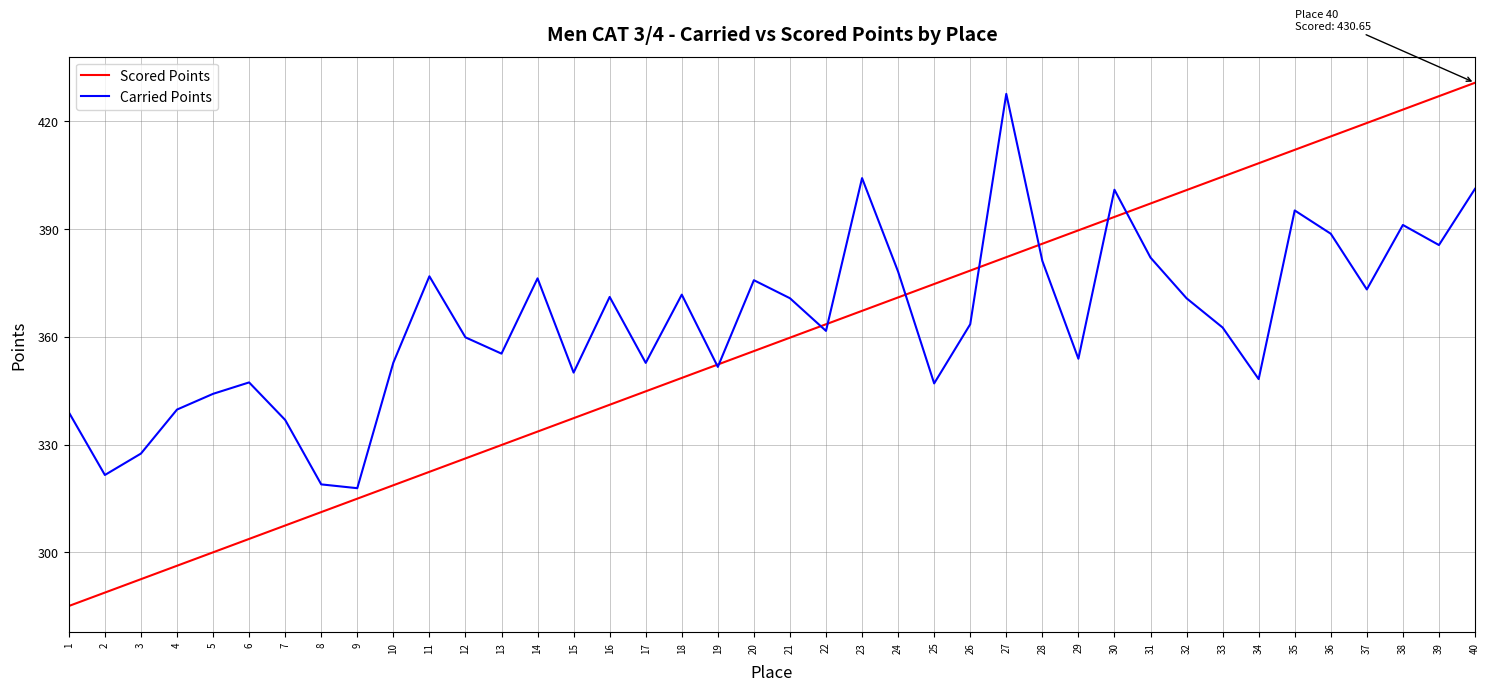

Rank the categories by Scored Points value from highest to lowest.

40, 39, 38, 37, 36, 35, 34, 33, 32, 31, 30, 29, 28, 27, 26, 25, 24, 23, 22, 21, 20, 19, 18, 17, 16, 15, 14, 13, 12, 11, 10, 9, 8, 7, 6, 5, 4, 3, 2, 1